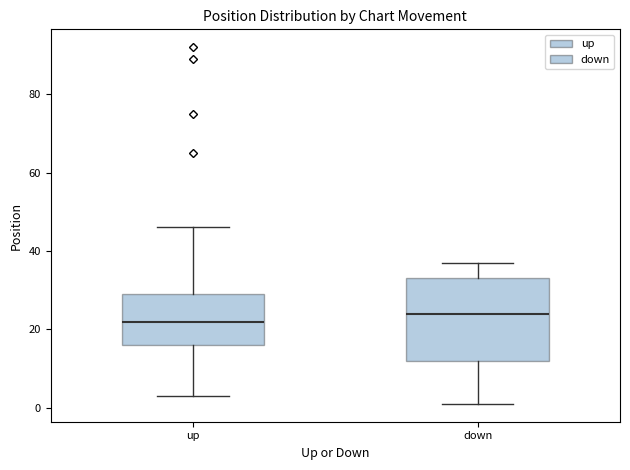

Which box is the tallest, from its lower edge to its upper edge?

down